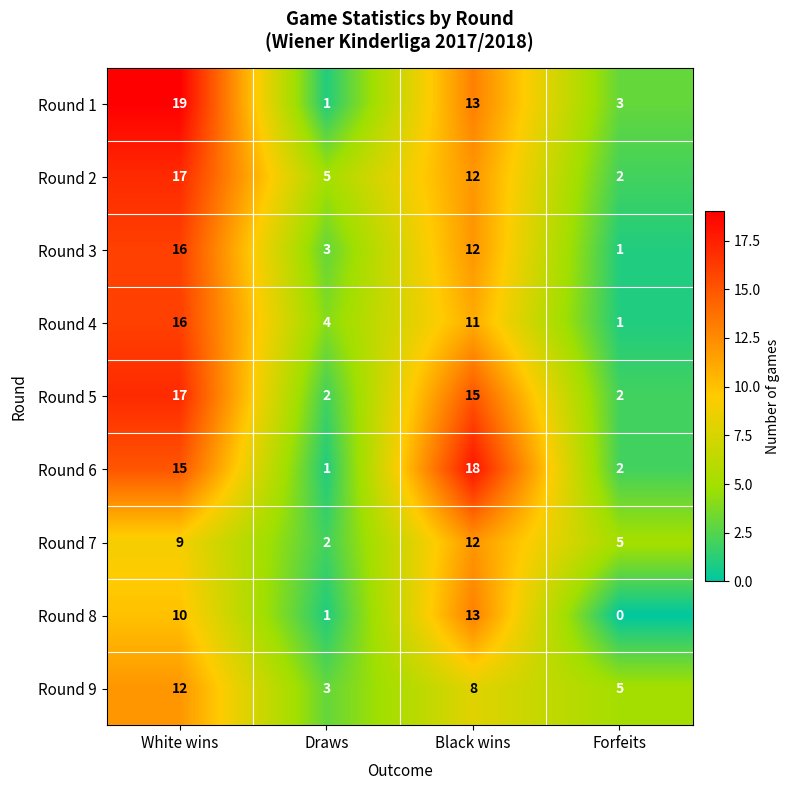

Rank the categories by Round 8 value from lowest to highest.

Forfeits, Draws, White wins, Black wins